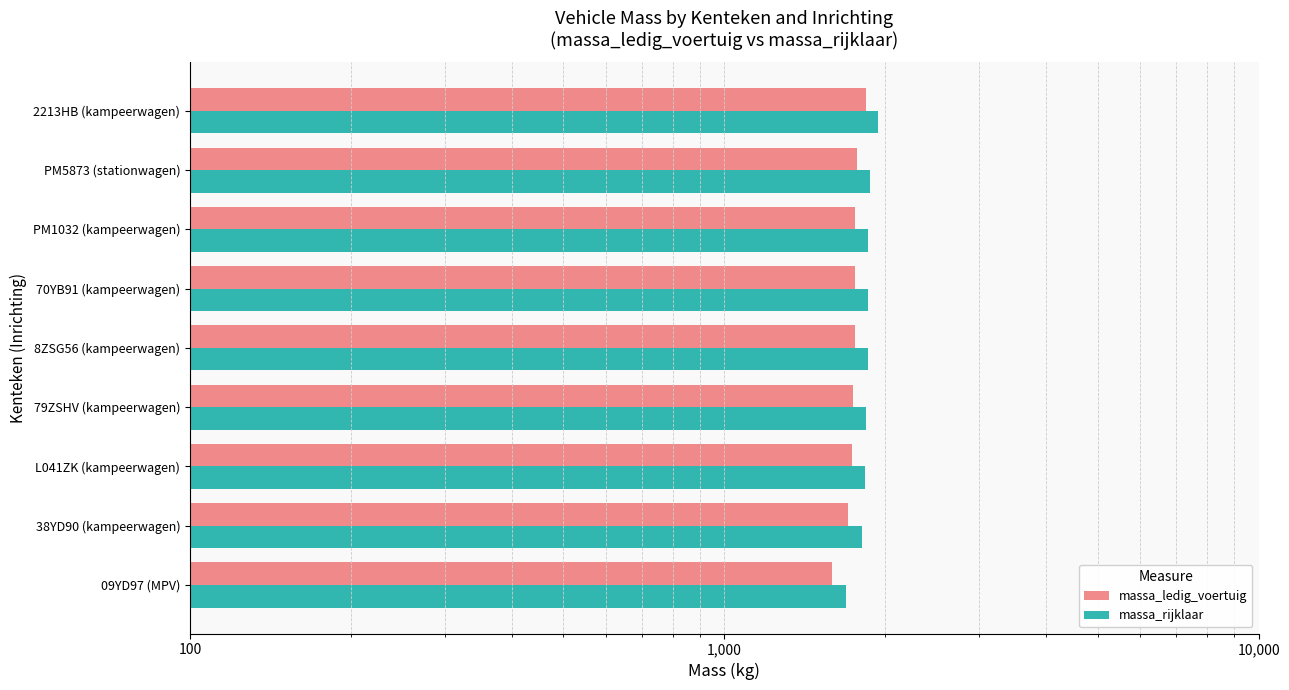

Which series changed the most between 09YD97 (MPV) and 70YB91 (kampeerwagen)?

massa_ledig_voertuig